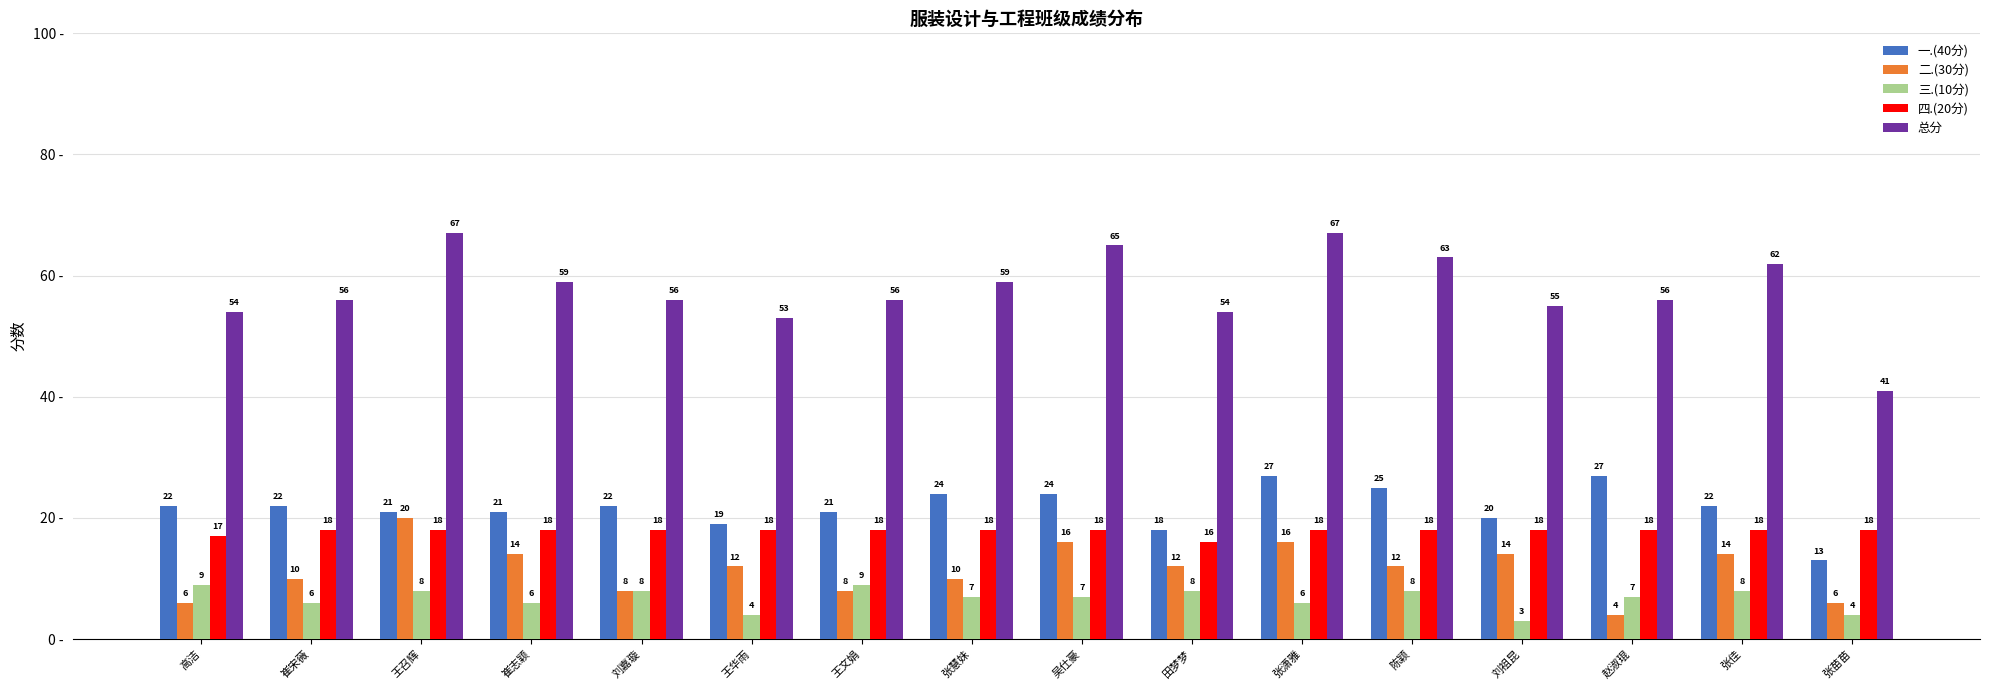

Which series has the largest total across all categories?

总分